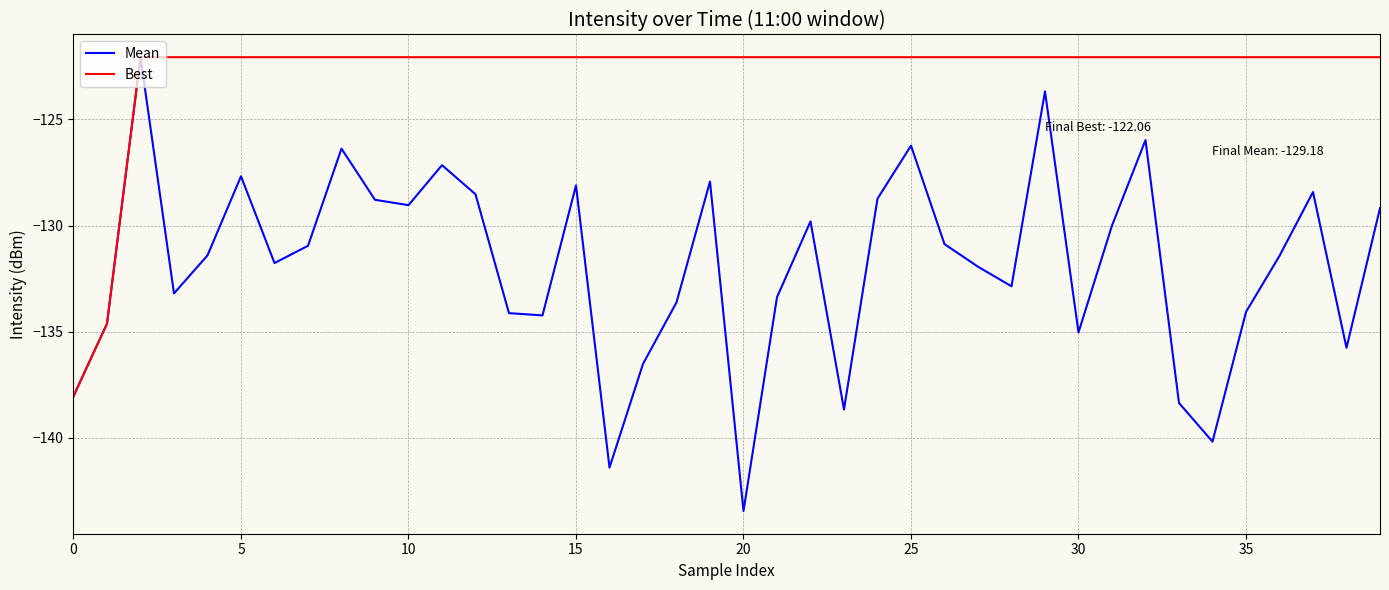

How many lines are shown in the chart?

2